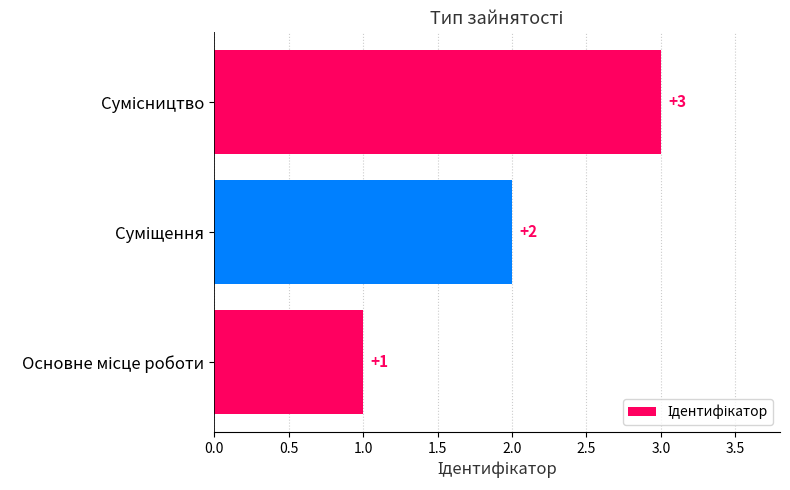

Count the number of categories in the chart.

3